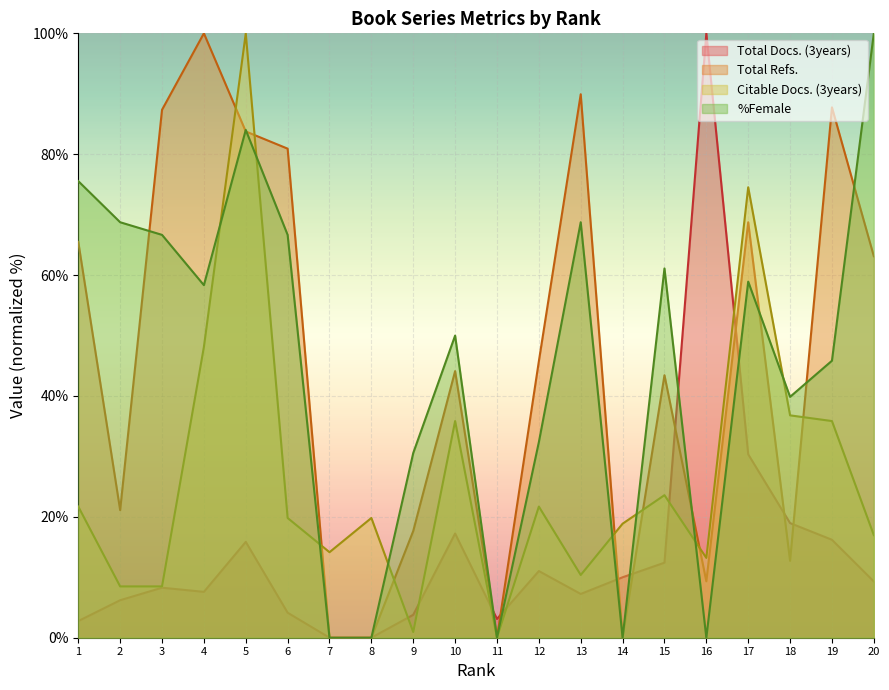

At which category is the sum across all series the highest?

5